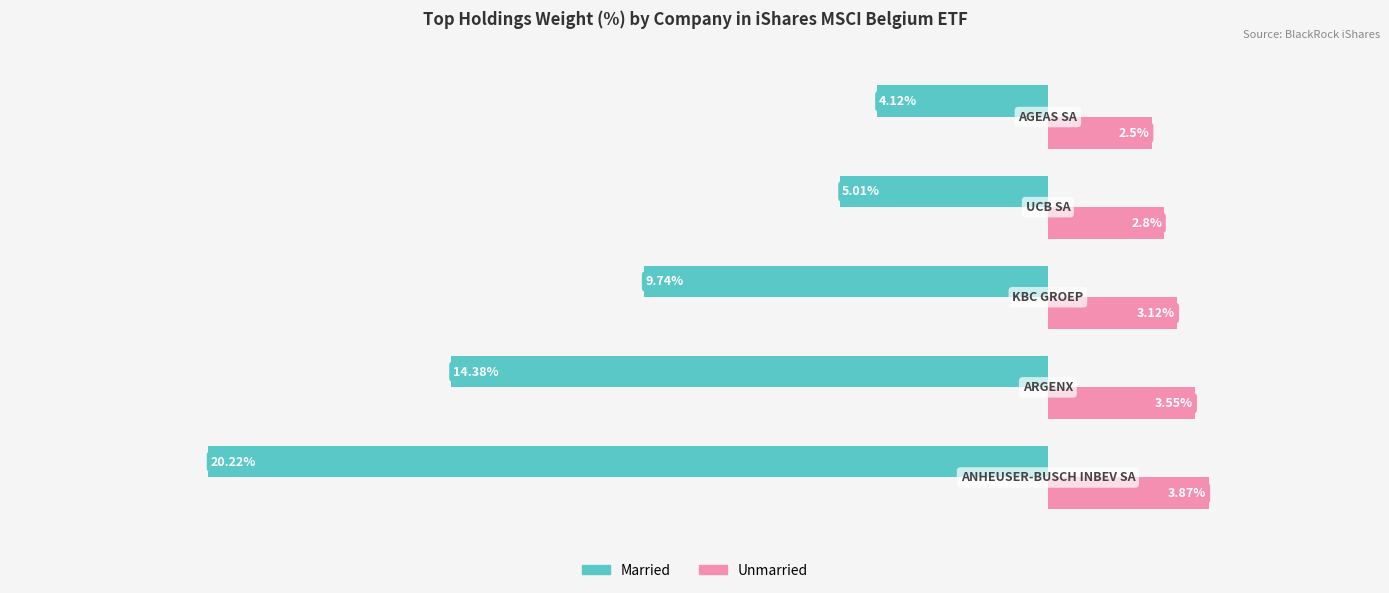

Which series has the largest range (max minus min)?

Married